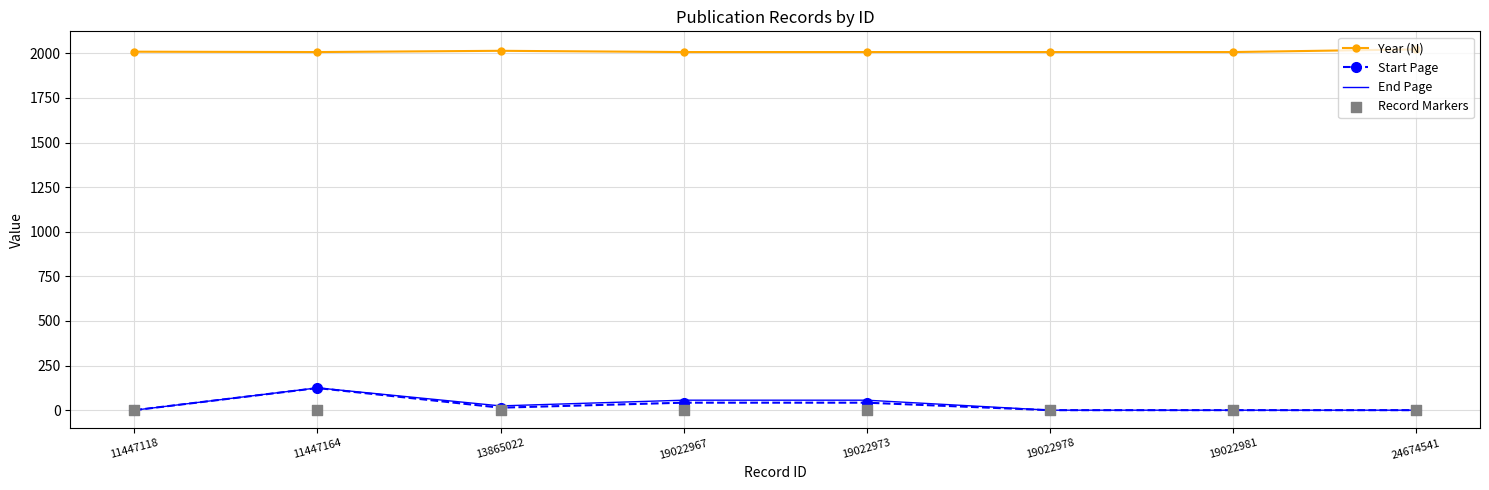

Which series has the largest total across all categories?

Year (N)